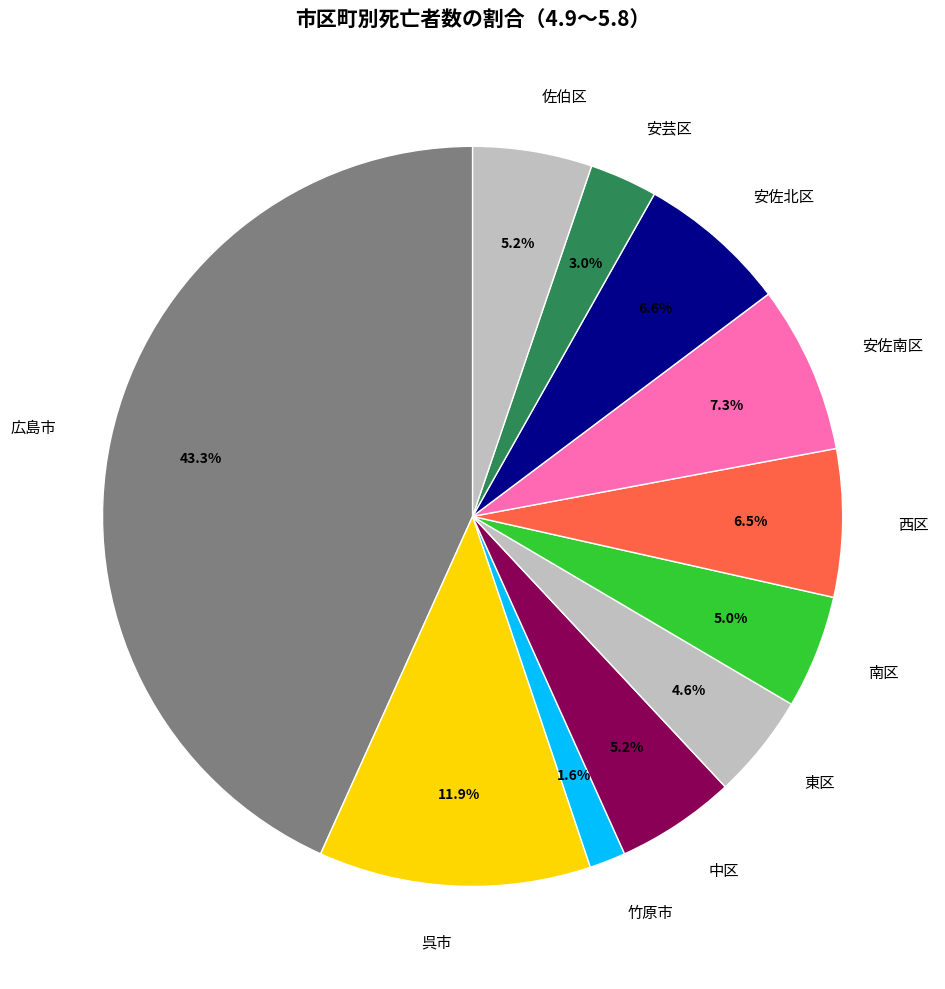

How many slices are in this pie chart?

11